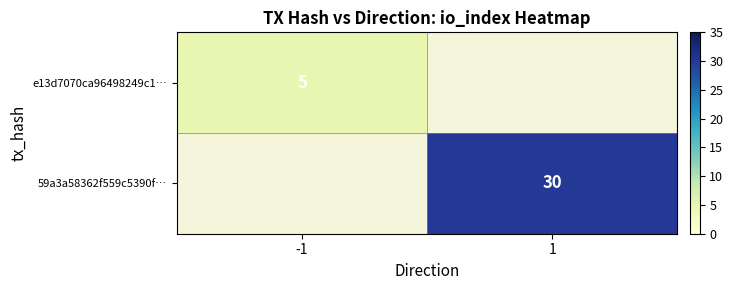

What is the greatest value displayed?

30.0